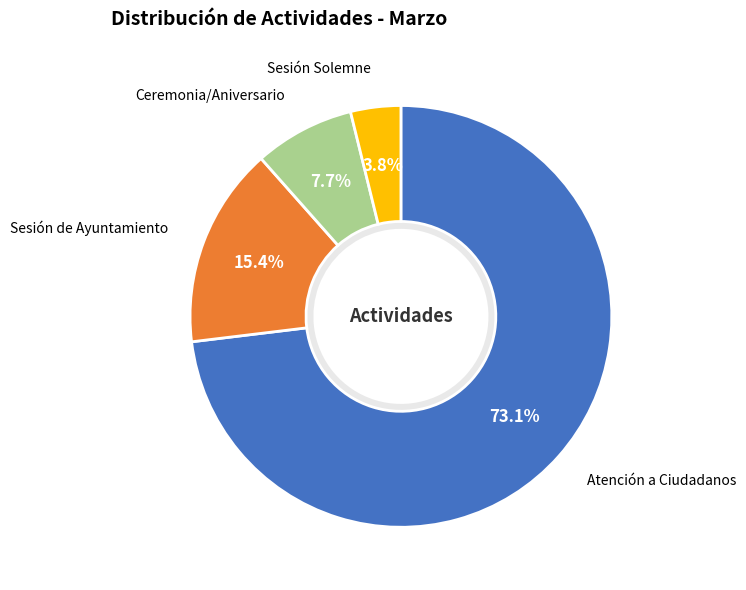

Is it true that Sesión de Ayuntamiento is 15% of the pie?

True